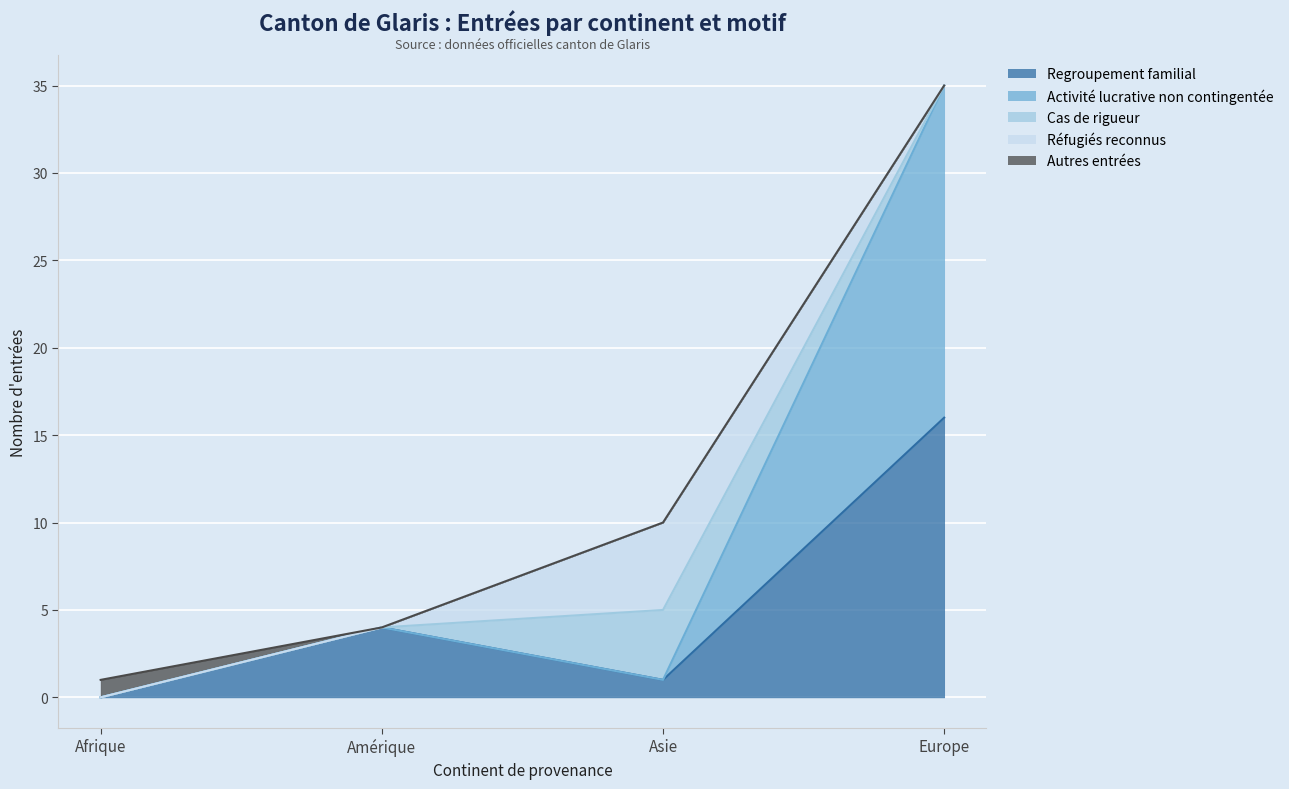

Is the value of Réfugiés reconnus at Amérique greater than the value of Cas de rigueur at Asie?

No